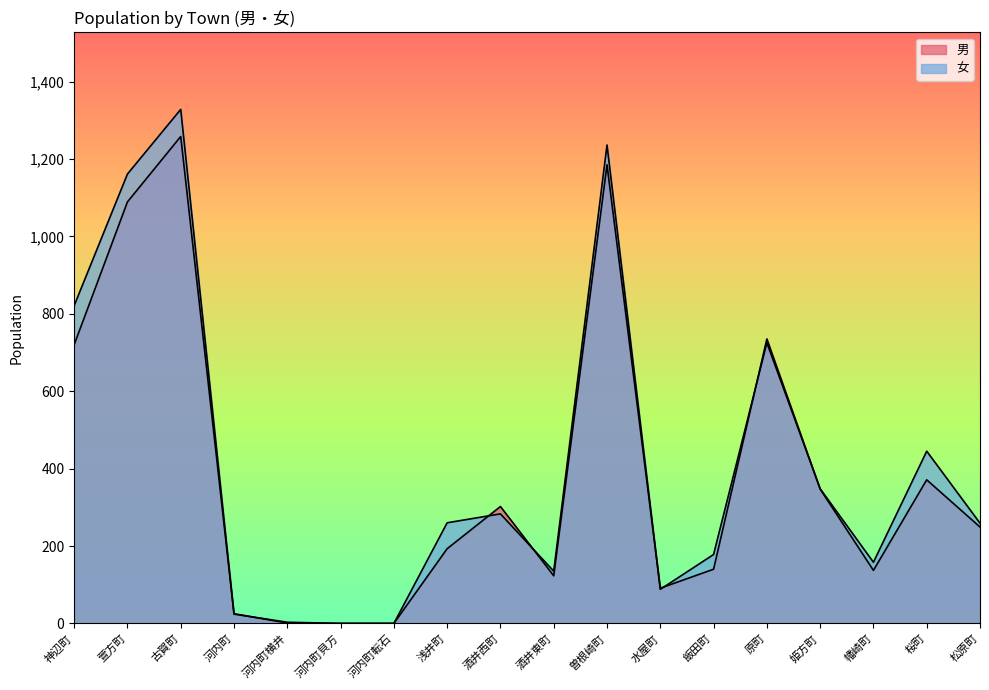

The value of 女 at 河内町貝方 is 540. True or false?

False